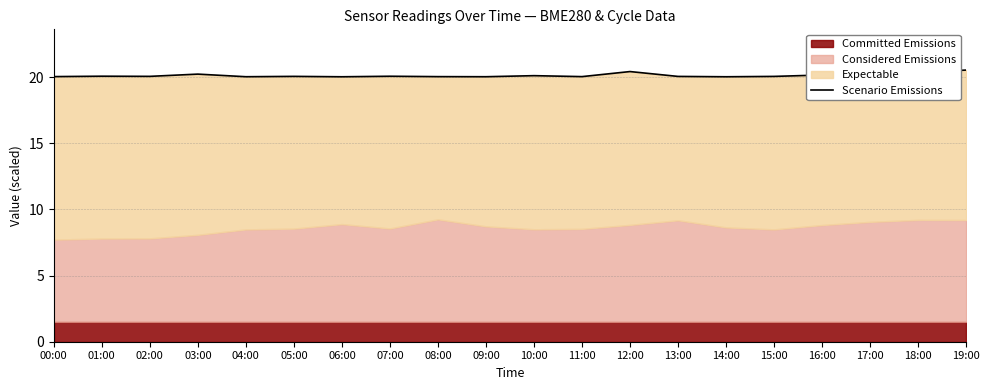

Reading left to right, list all the values displayed in this chart.

00:00=20.0	01:00=20.1	02:00=20.1	03:00=20.2	04:00=20.0	05:00=20.1	06:00=20.0	07:00=20.1	08:00=20.0	09:00=20.0	10:00=20.1	11:00=20.0	12:00=20.4	13:00=20.1	14:00=20.0	15:00=20.1	16:00=20.2	17:00=20.3	18:00=20.4	19:00=20.5